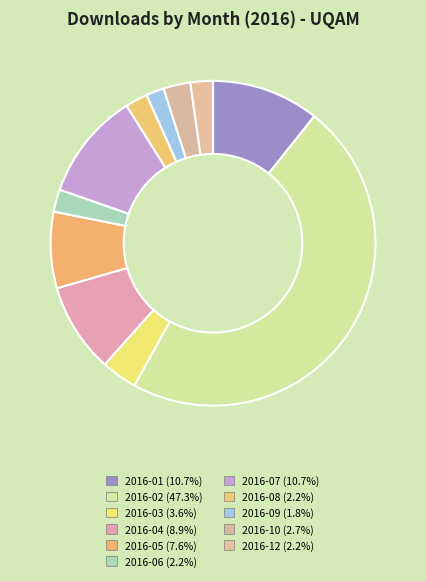

Is there any slice that represents more than half of the pie?

No